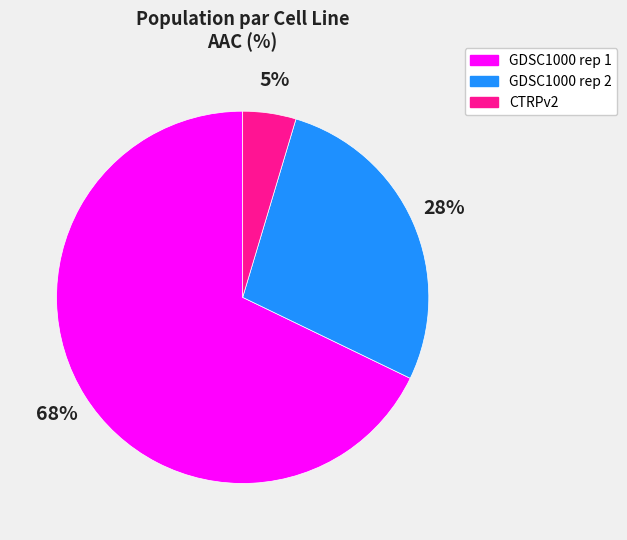

What is the smallest slice in the pie chart?

CTRPv2